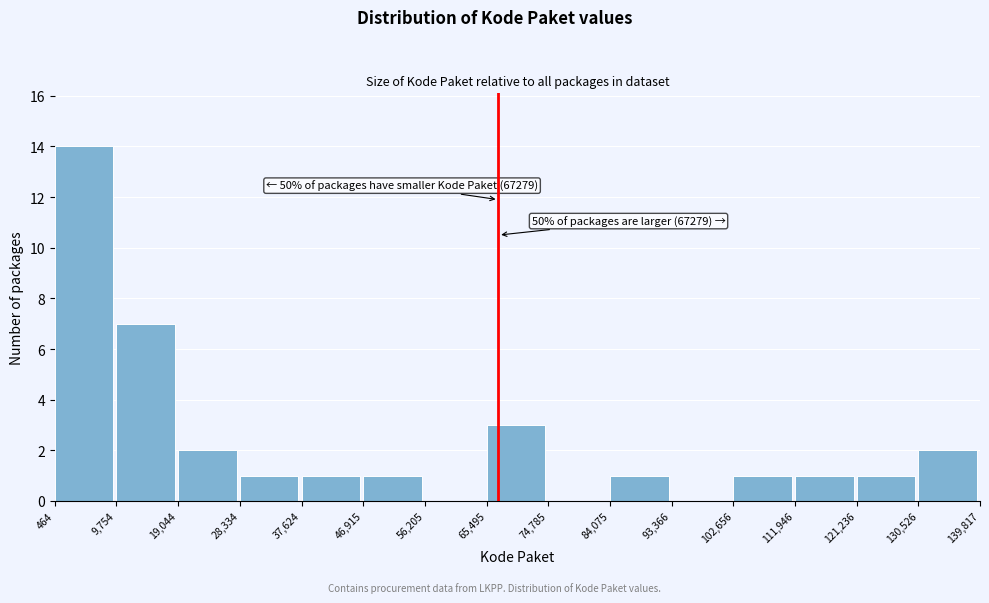

Over which range of the x-axis is the bar tallest?

464 to 9,754